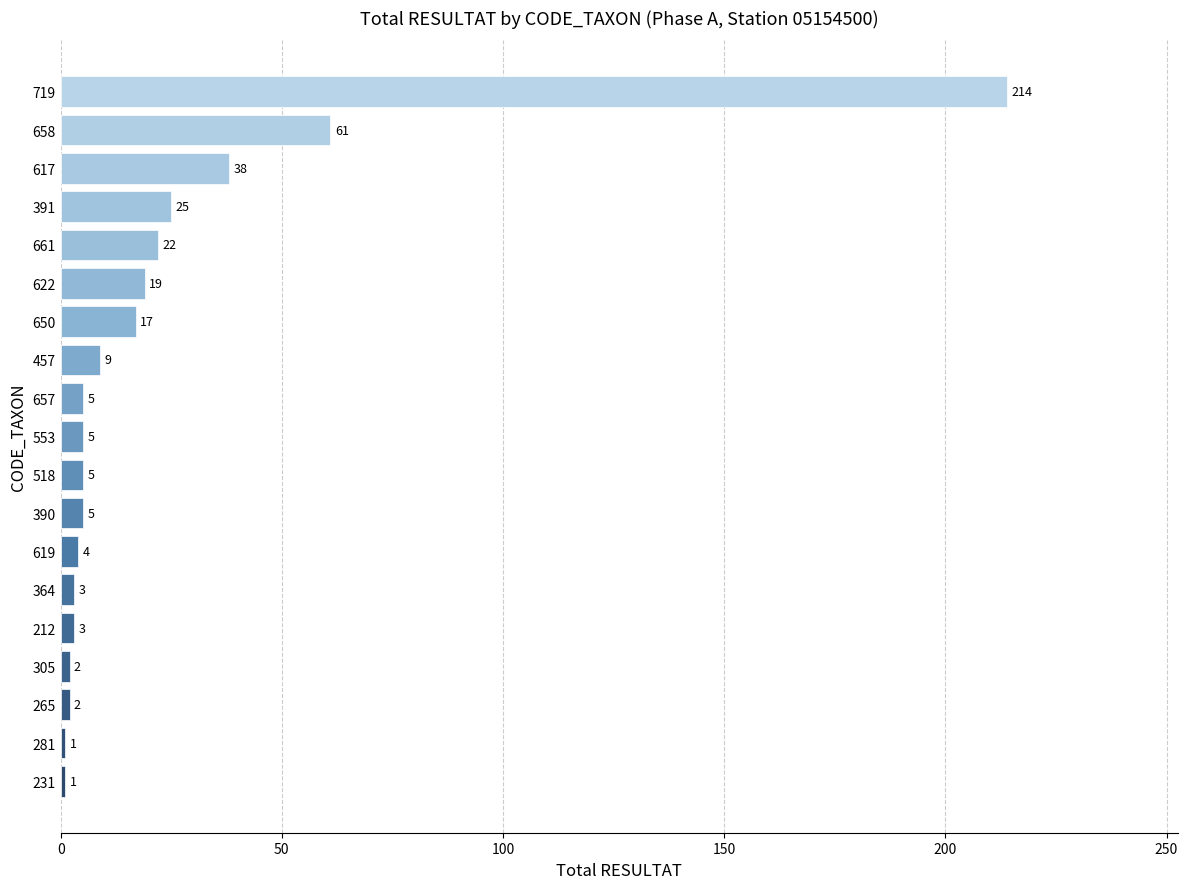

What is the sum of the values at 212 and 305?

5